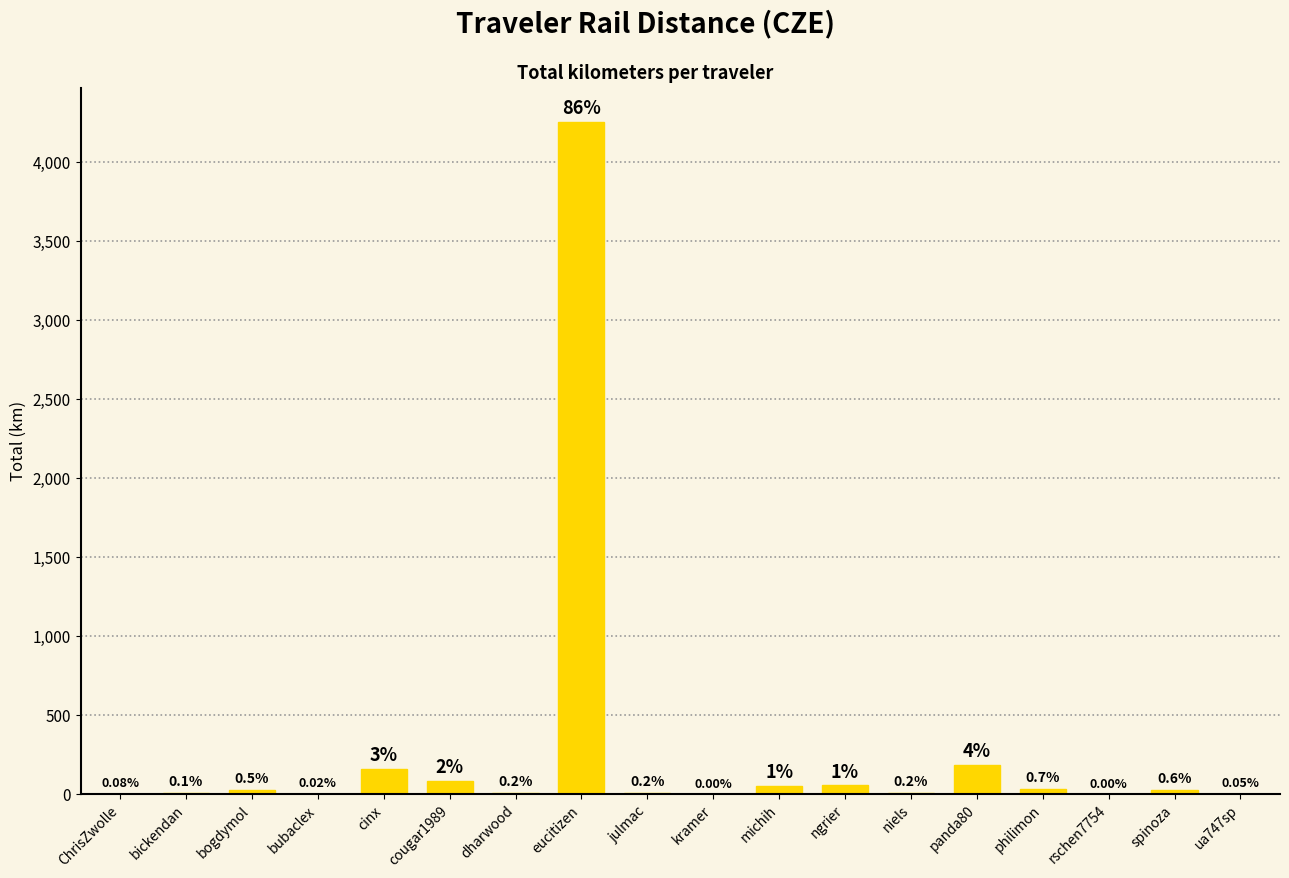

What position from the right is bickendan?

17